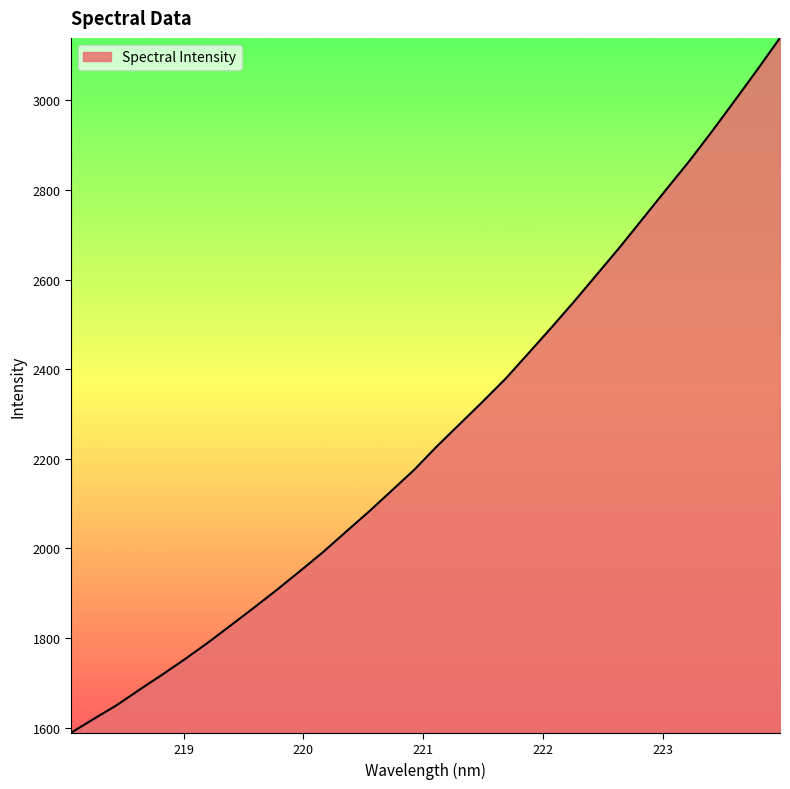

What is the minimum value shown in the chart?

1588.7